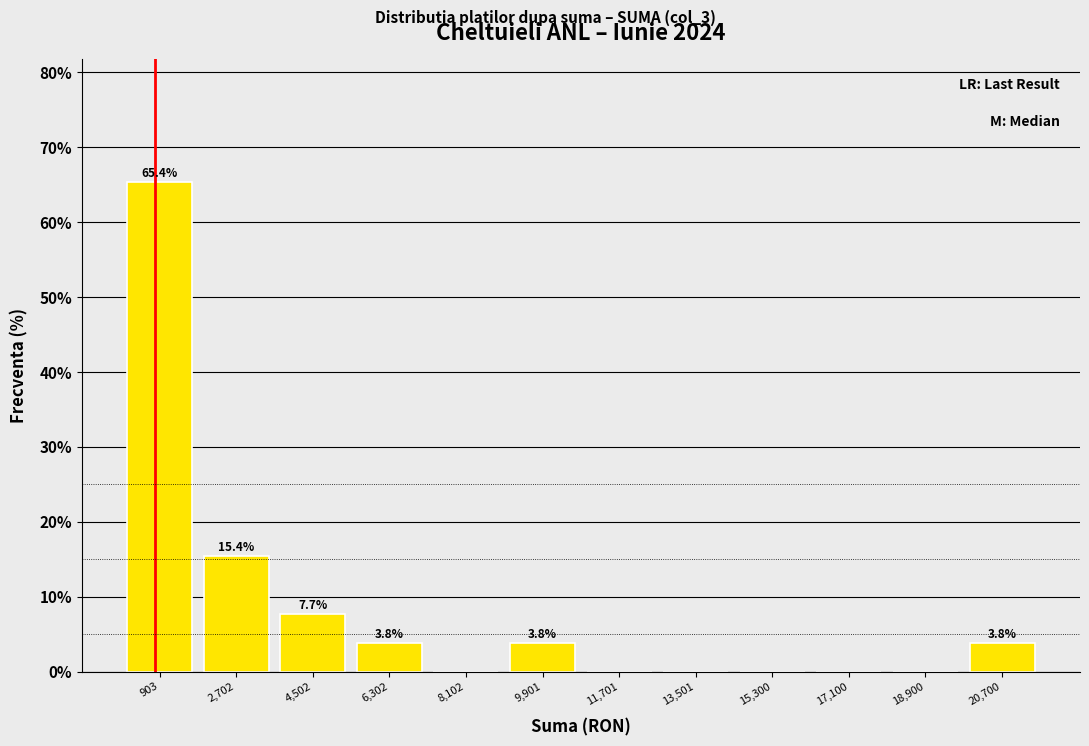

Over which range of the x-axis is the bar tallest?

0 to 1800